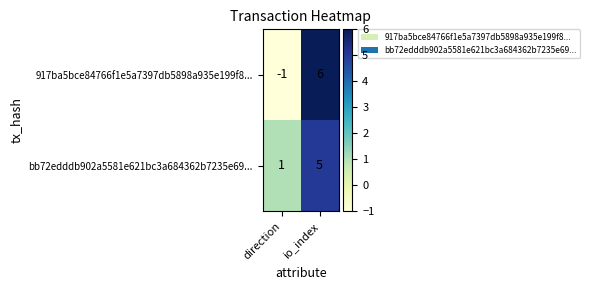

True or false: 917ba5bce84766f1e5a7397db5898a935e199f8... has a value of -1 at direction.

True